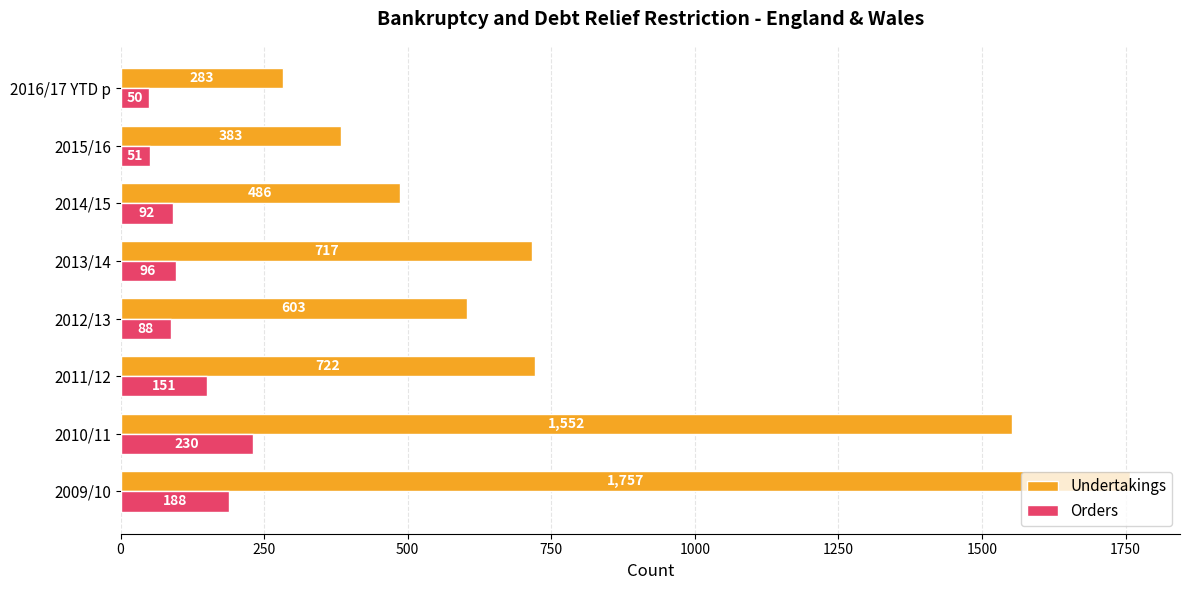

Which category has the lowest value in the Orders series?

2016/17 YTD p